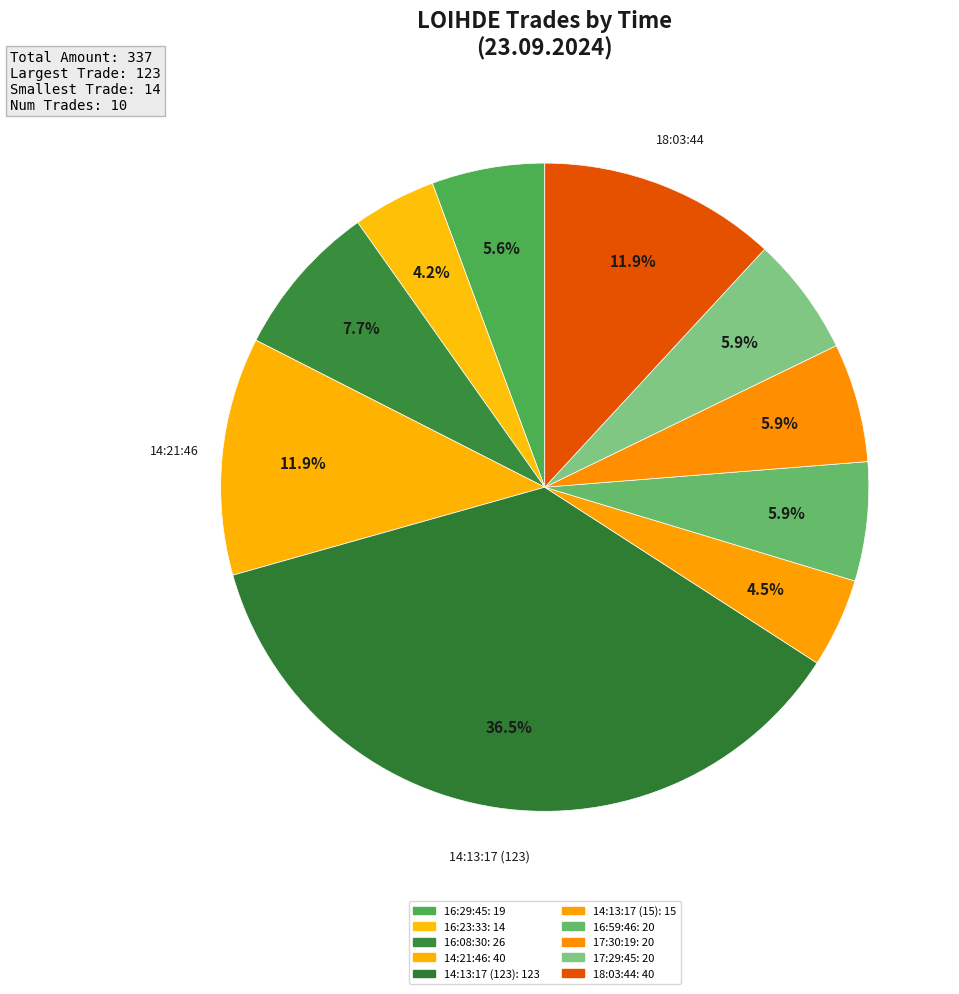

Between 17:29:45 and 16:29:45, which is larger?

17:29:45